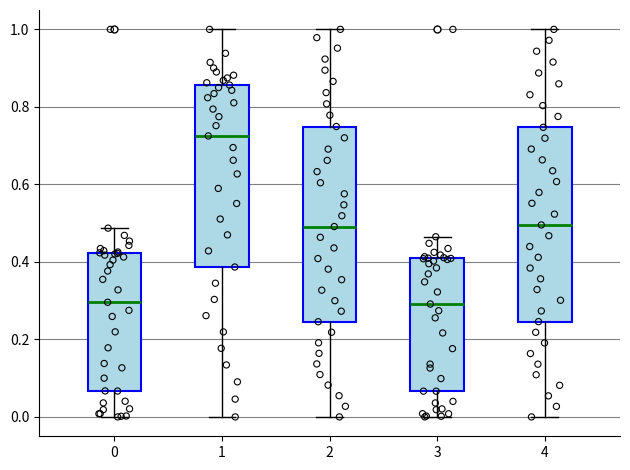

Where does the upper whisker of the box at x = 2 end on the y-axis? The values are not printed on the chart, so give them approximately, as read against the axis.

1.00